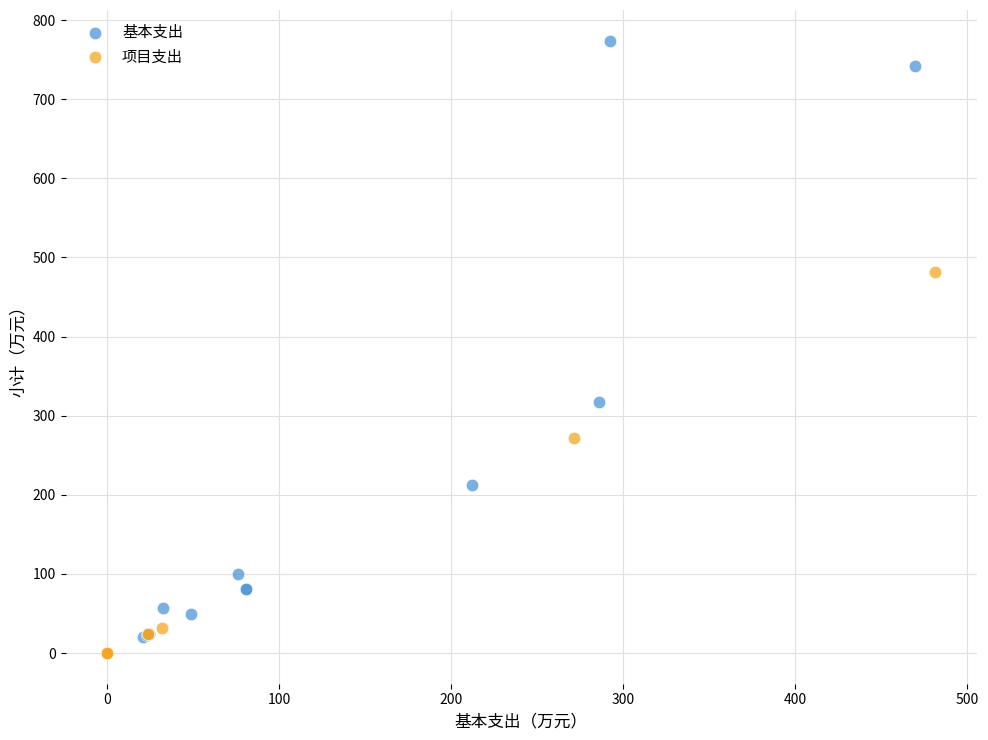

Which series reaches the minimum Y coordinate?

项目支出